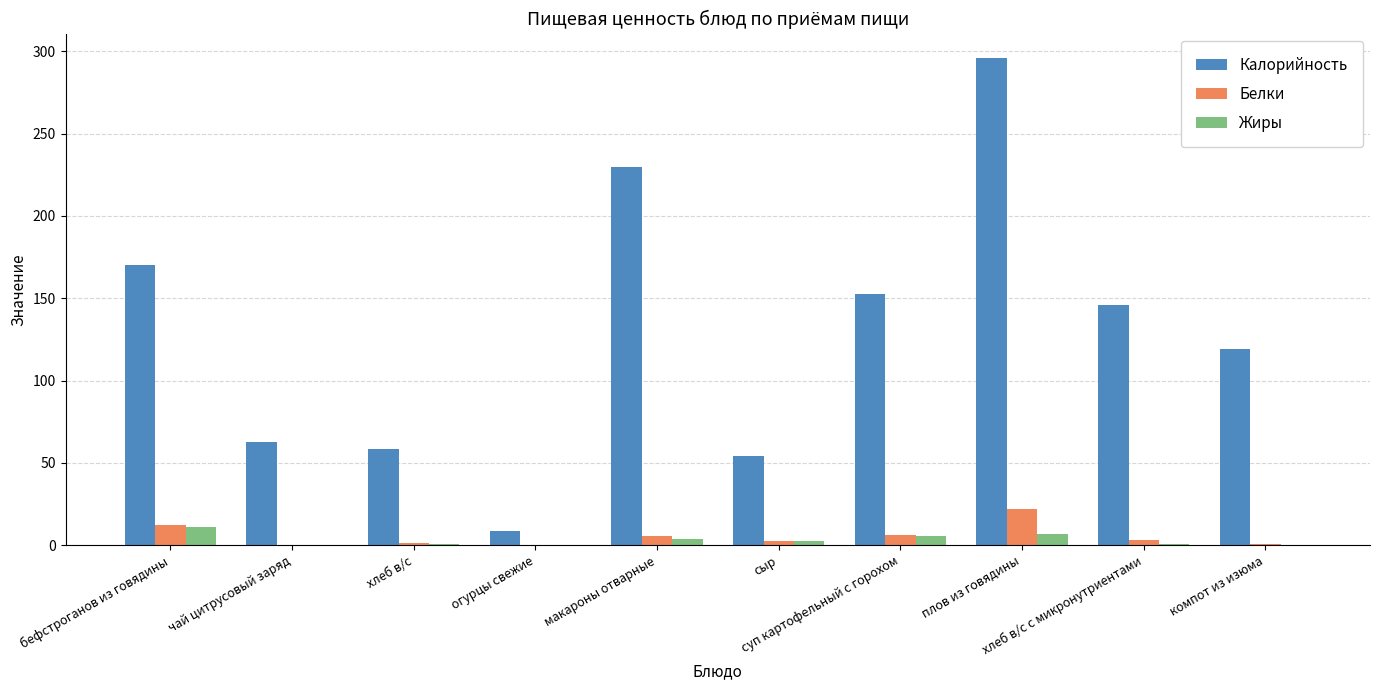

Which series has the largest total across all categories?

Калорийность